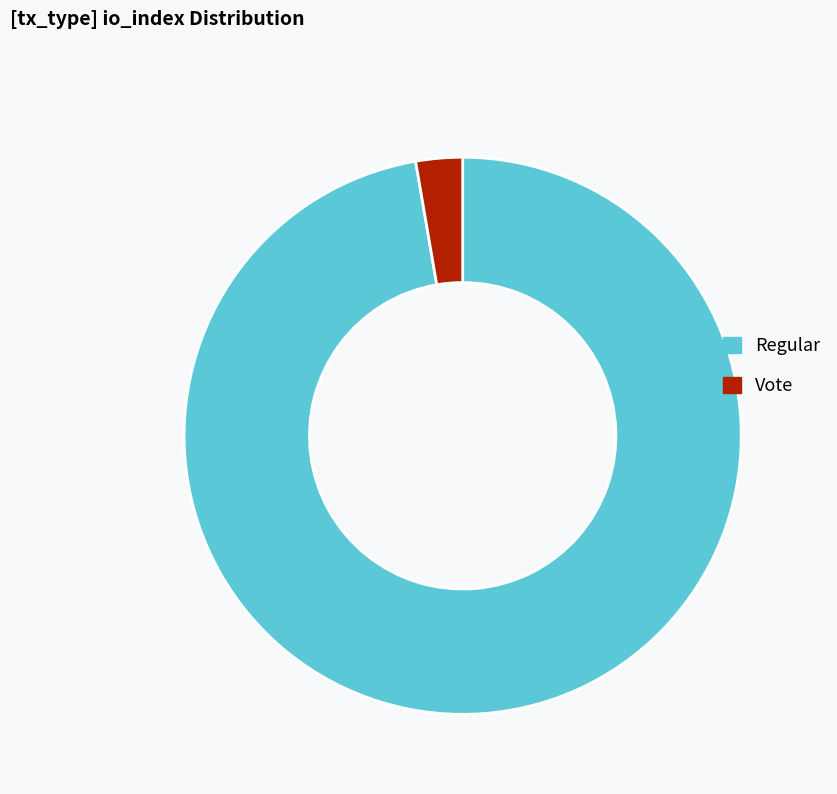

Count the number of slices in the pie.

2